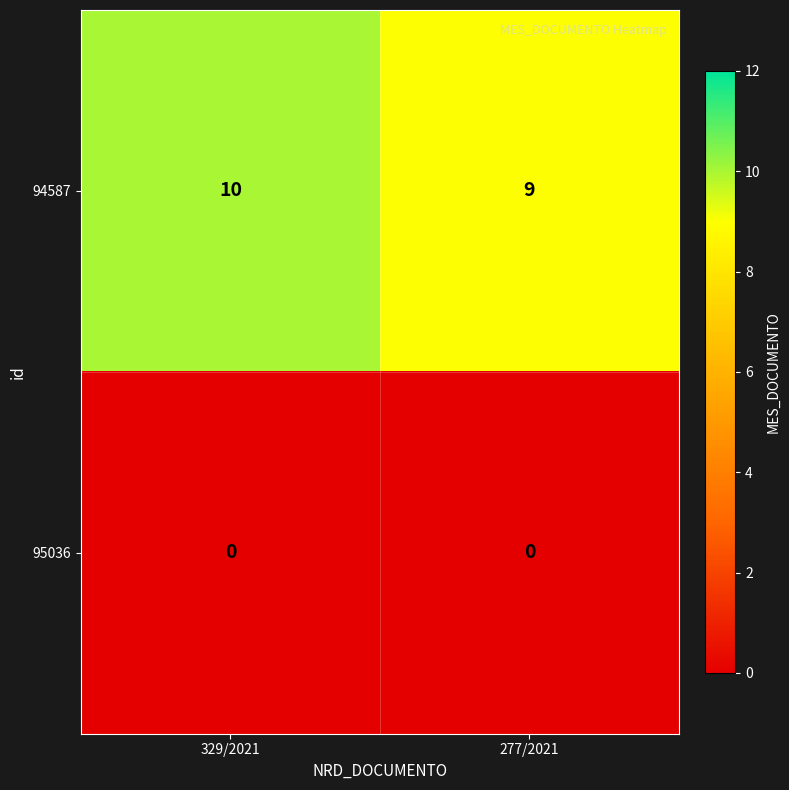

What is the highest value of the 94587 series?

10